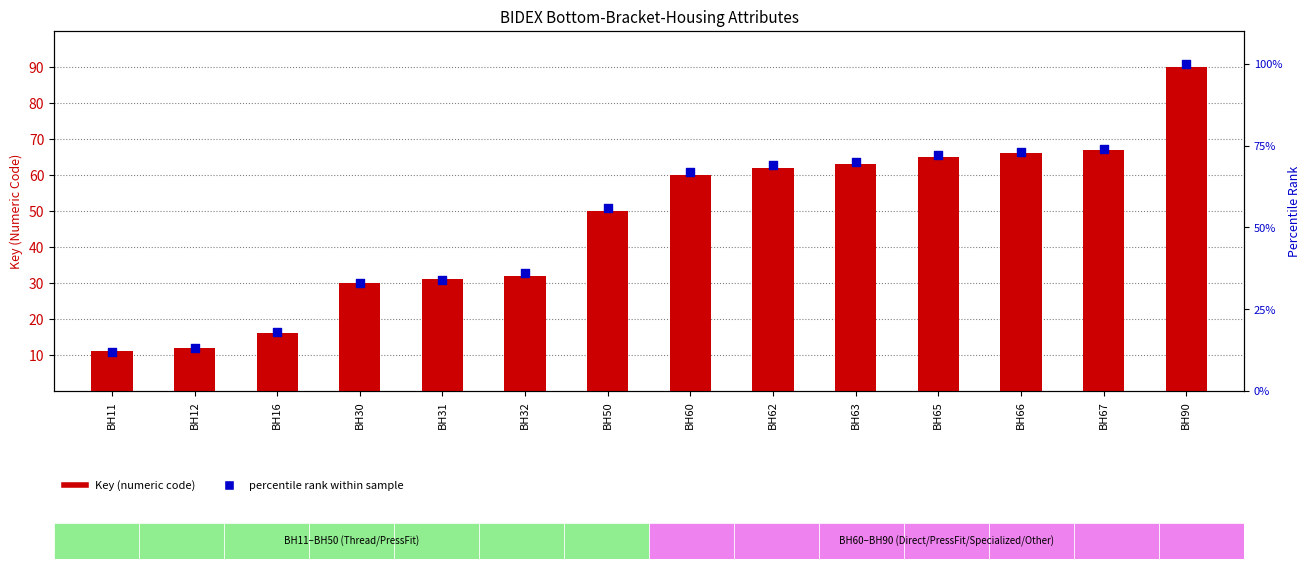

Which series has the largest Y range (max minus min)?

percentile rank within sample